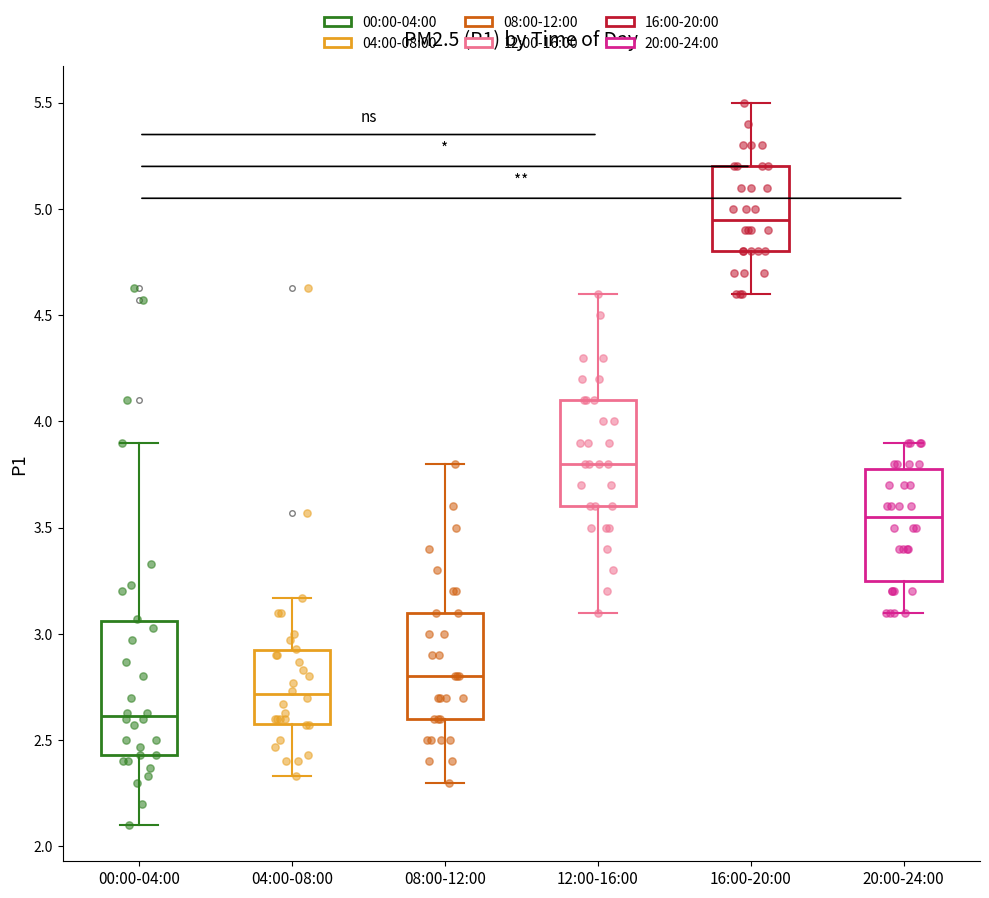

Reading left to right, read every box against the y-axis: the position of its median line, the range the box covers, and the ends of its whiskers. The values are not printed on the chart, so give them approximately, as read against the axis.

00:00-04:00: median 2.60, box 2.45 to 3.05, whiskers 2.10 to 3.90
04:00-08:00: median 2.70, box 2.60 to 2.90, whiskers 2.35 to 3.15
08:00-12:00: median 2.80, box 2.60 to 3.10, whiskers 2.30 to 3.80
12:00-16:00: median 3.80, box 3.60 to 4.10, whiskers 3.10 to 4.60
16:00-20:00: median 4.95, box 4.80 to 5.20, whiskers 4.60 to 5.50
20:00-24:00: median 3.55, box 3.25 to 3.80, whiskers 3.10 to 3.90